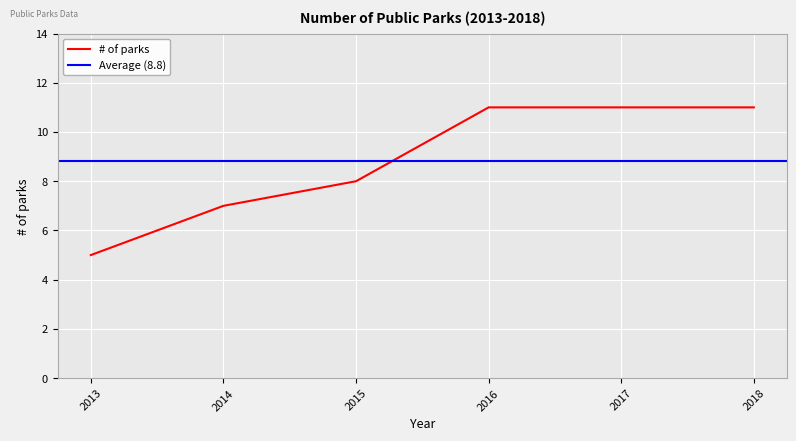

Reading left to right, what are all the values shown in this chart?

5	7	8	11	11	11